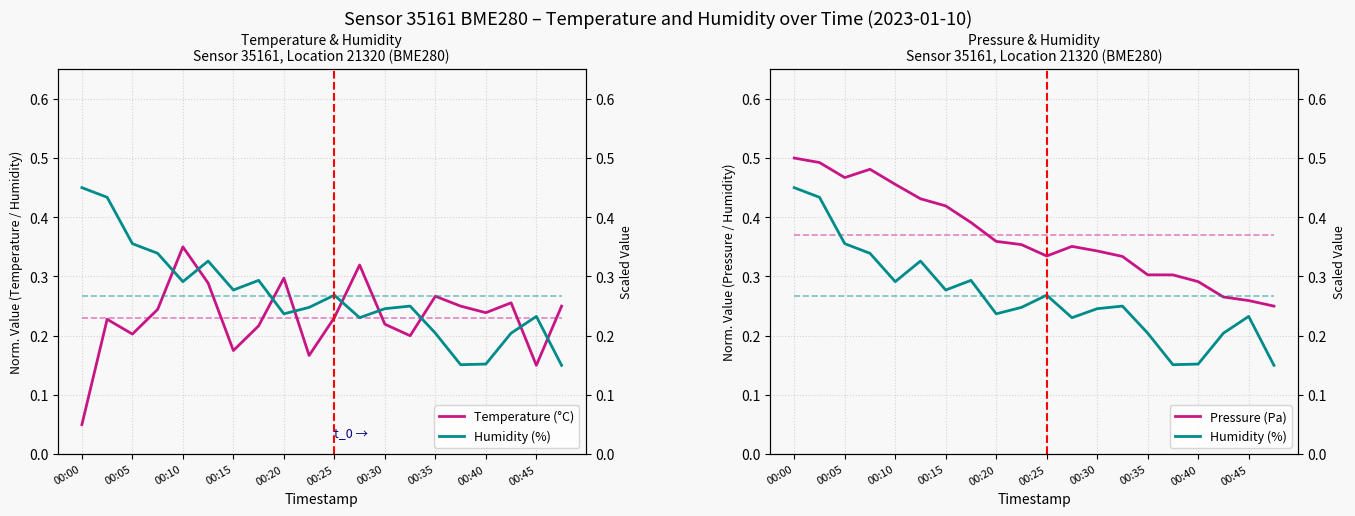

Which category has the highest value in the Humidity (%) series?

00:00